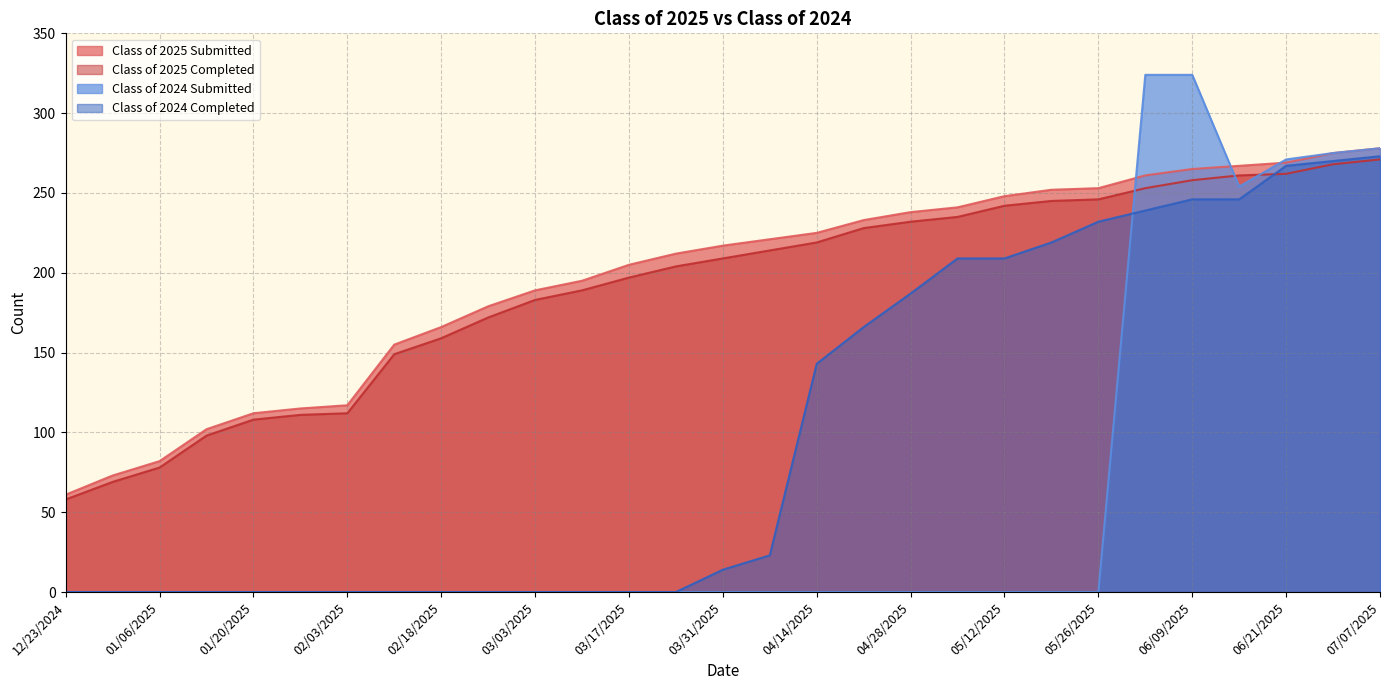

What is the maximum value shown in the chart?

324